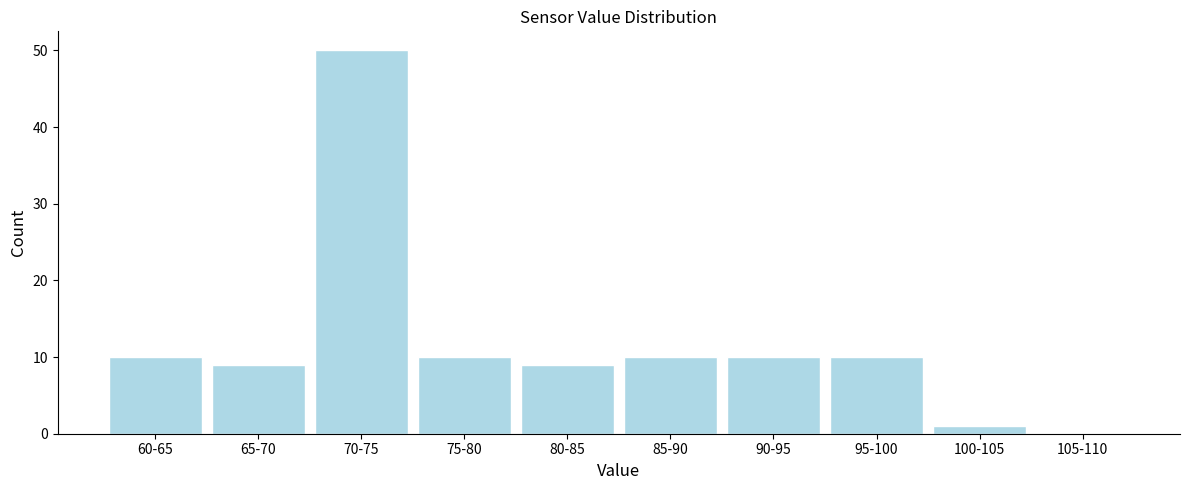

Reading left to right, list all the values displayed in this chart.

60-65=10	65-70=9	70-75=50	75-80=10	80-85=9	85-90=10	90-95=10	95-100=10	100-105=1	105-110=0